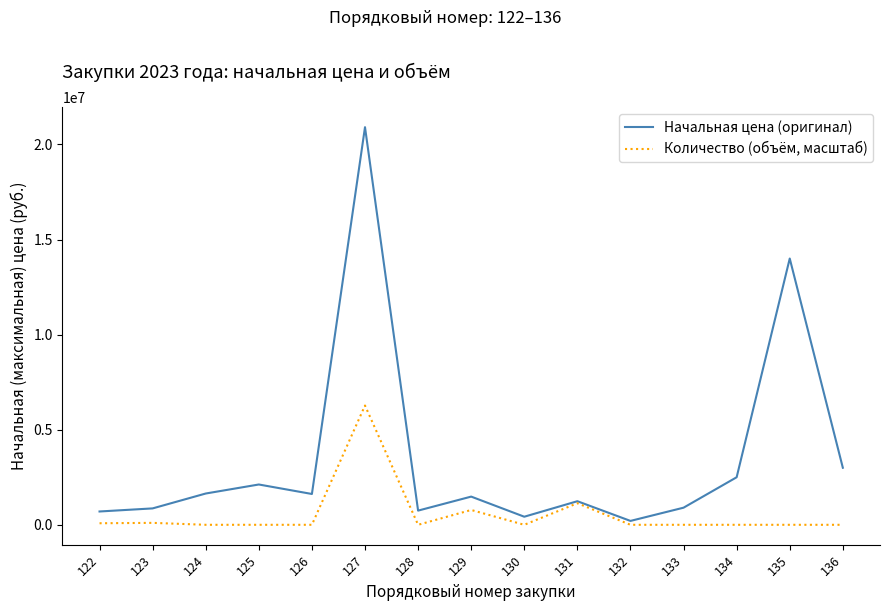

Which label corresponds to the largest value in the chart?

127